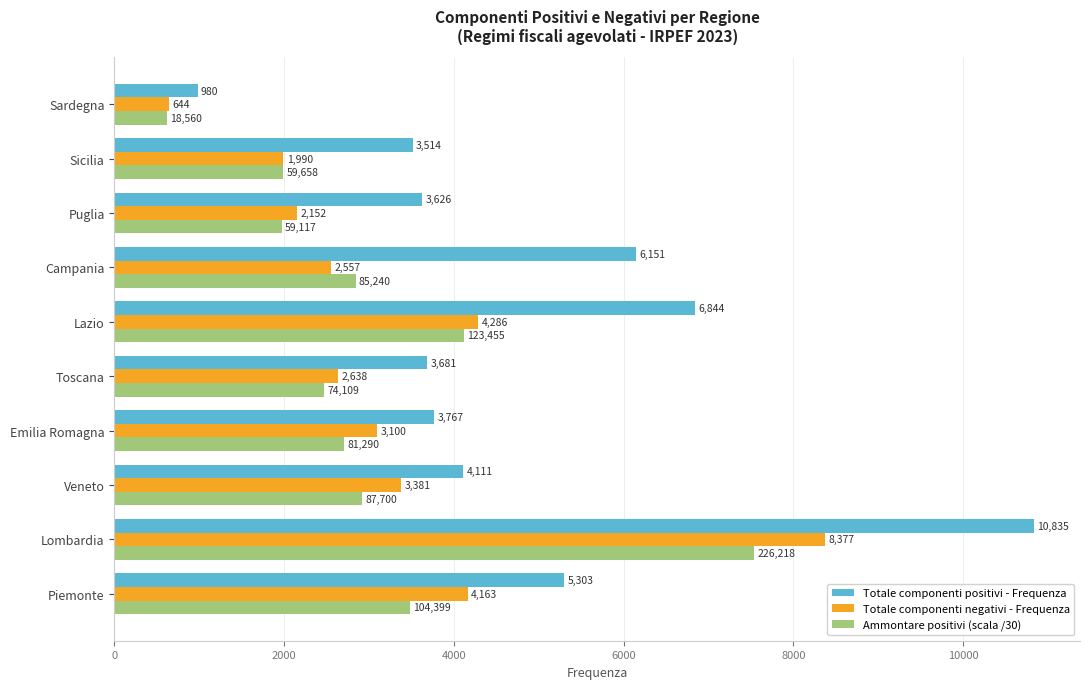

What is the lowest value of the Ammontare positivi (scala /30) series?

618.7